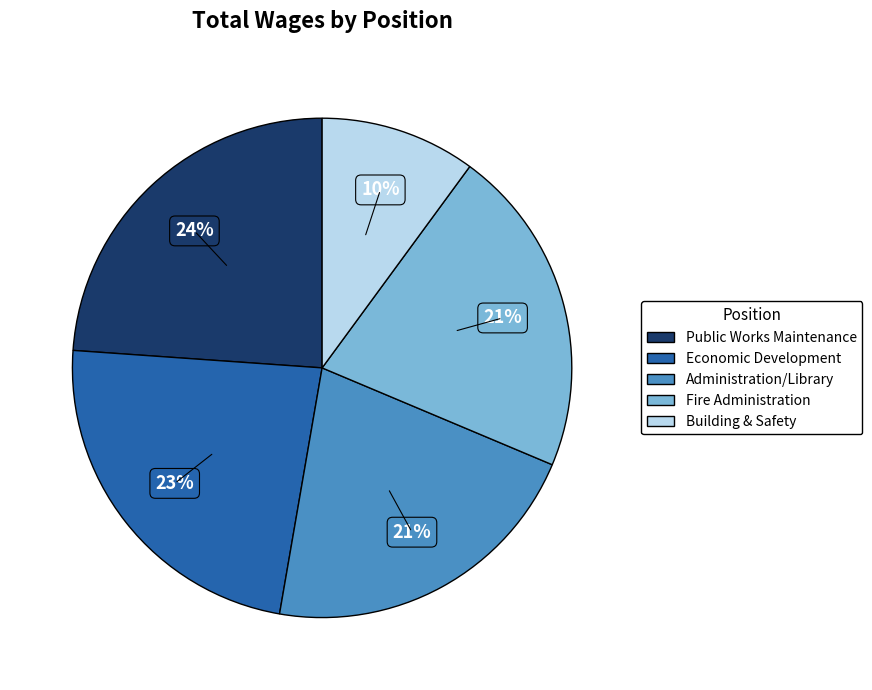

The Public Works Maintenance slice represents 35% of the pie. True or false?

False